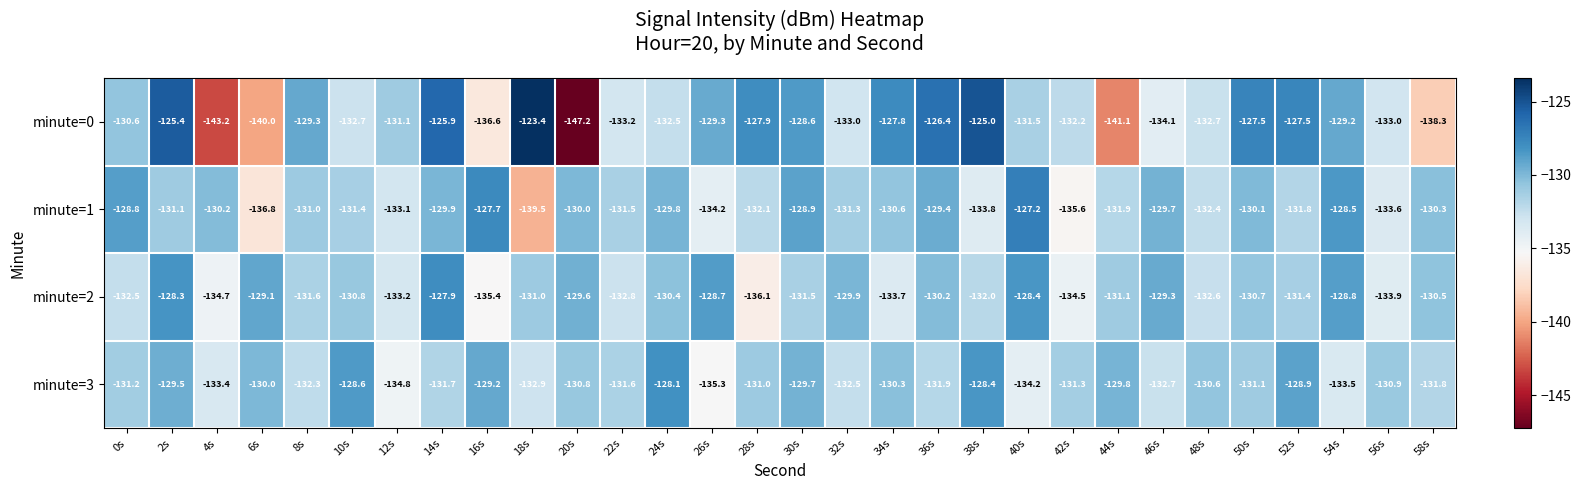

At which category is the sum across all series the highest?

2s